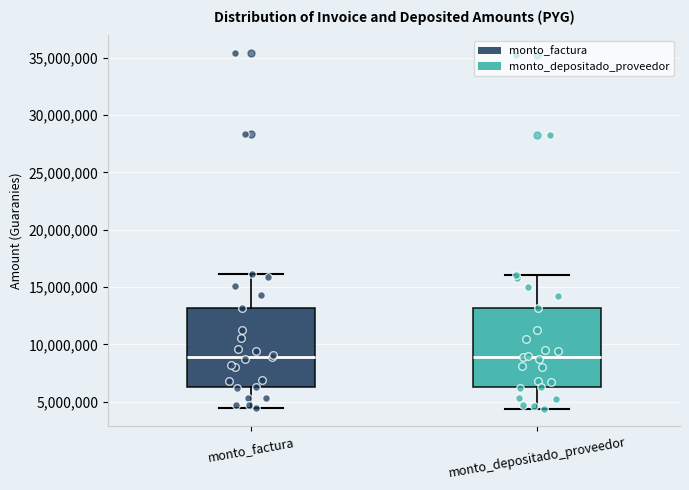

Where does the upper whisker of the box for monto_factura end on the y-axis? The values are not printed on the chart, so give them approximately, as read against the axis.

16000000